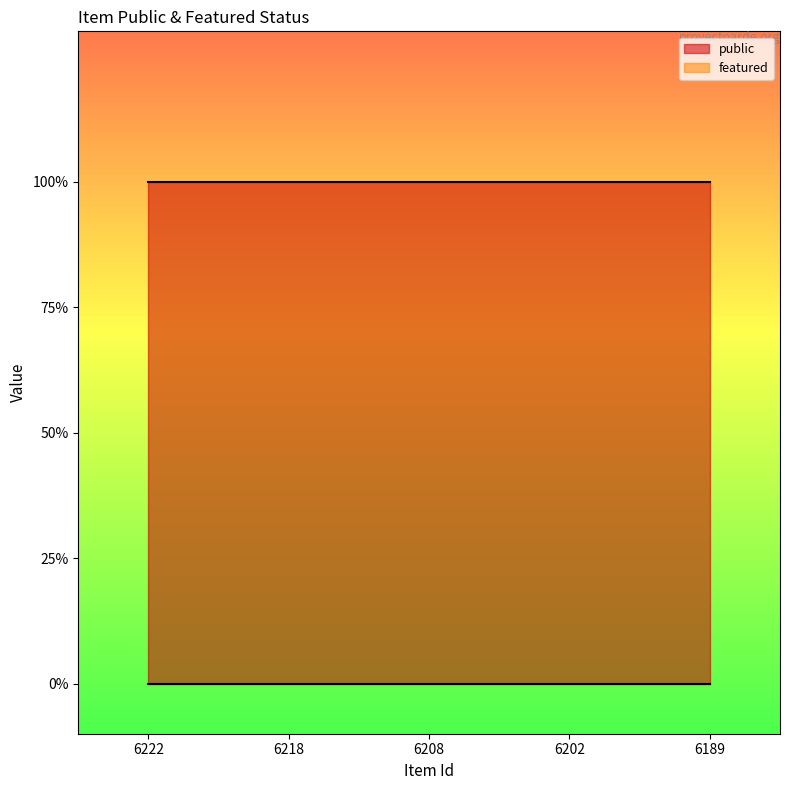

List the labels in order of public value, smallest first.

6222, 6218, 6208, 6202, 6189